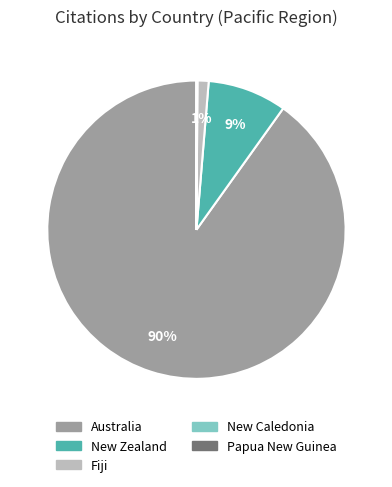

To the nearest percent, what is the average slice percentage?

20%